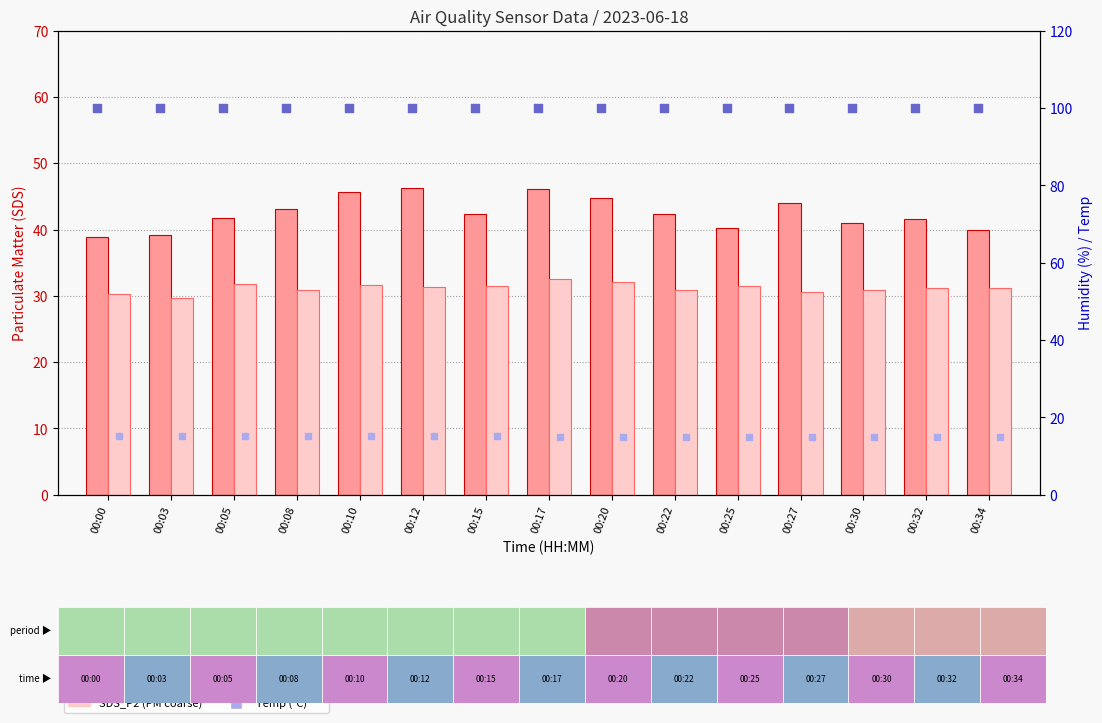

Is the value of Temp (x6) at 00:22 greater than the value of SDS_P2 at 00:05?

No